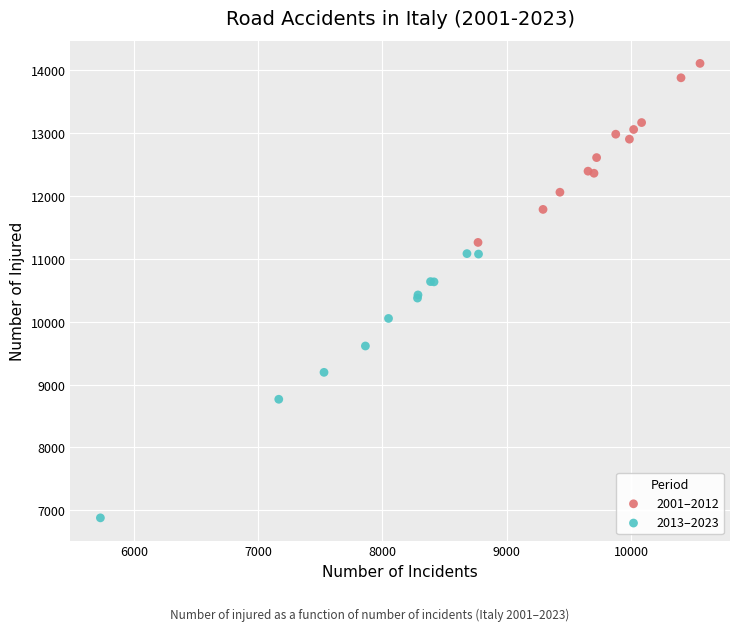

Which series has the widest spread of Y values?

2013–2023